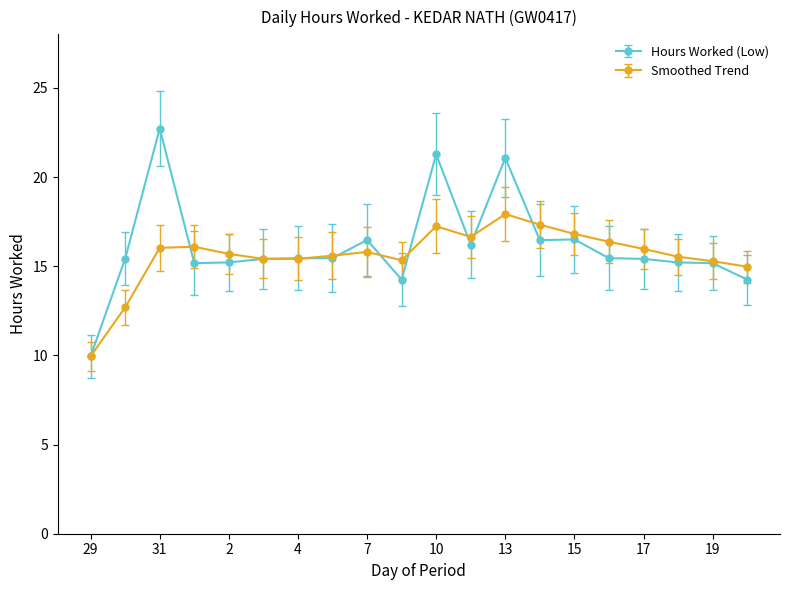

Rank the series by their maximum value, from highest to lowest.

Hours Worked (Low), Smoothed Trend